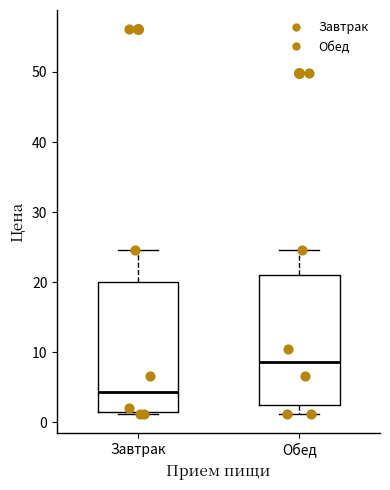

Reading left to right, read every box against the y-axis: the position of its median line, the range the box covers, and the ends of its whiskers. The values are not printed on the chart, so give them approximately, as read against the axis.

Завтрак: median 4, box 1 to 20, whiskers 1 to 25
Обед: median 9, box 3 to 21, whiskers 1 to 25